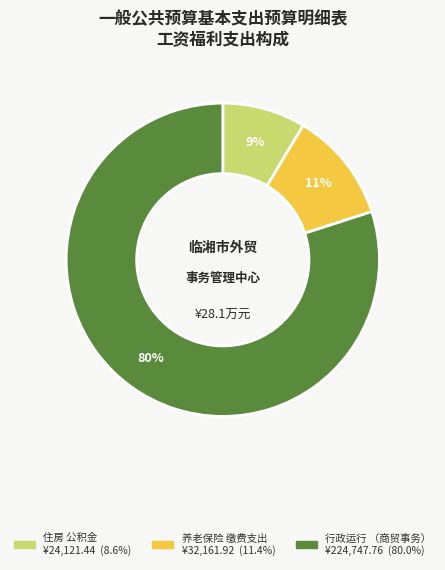

Is there any slice that represents more than half of the pie?

Yes